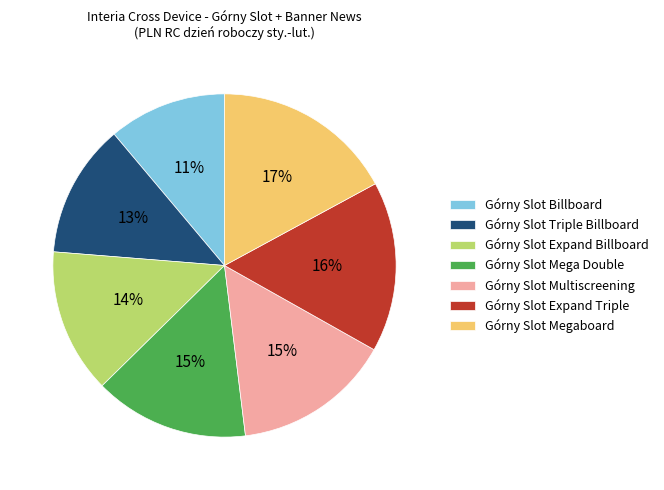

To the nearest percent, what percentage of the pie is Górny Slot Expand Triple?

16%